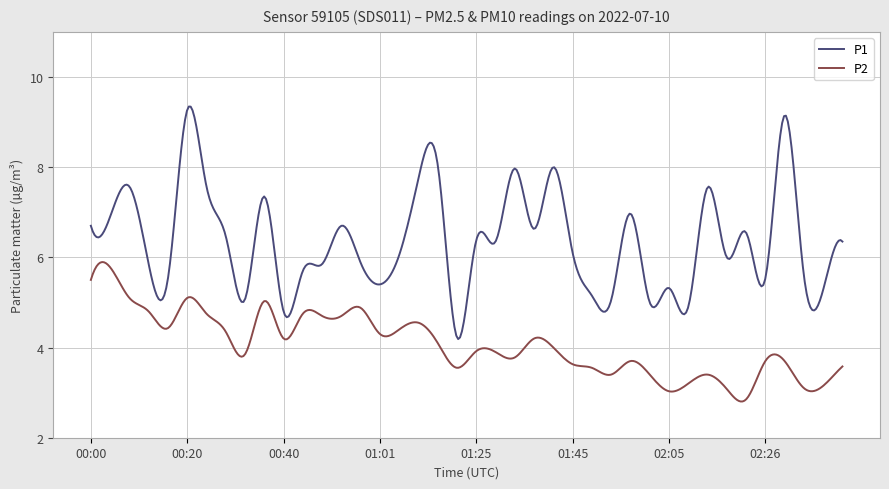

Which series has the largest total across all categories?

P1